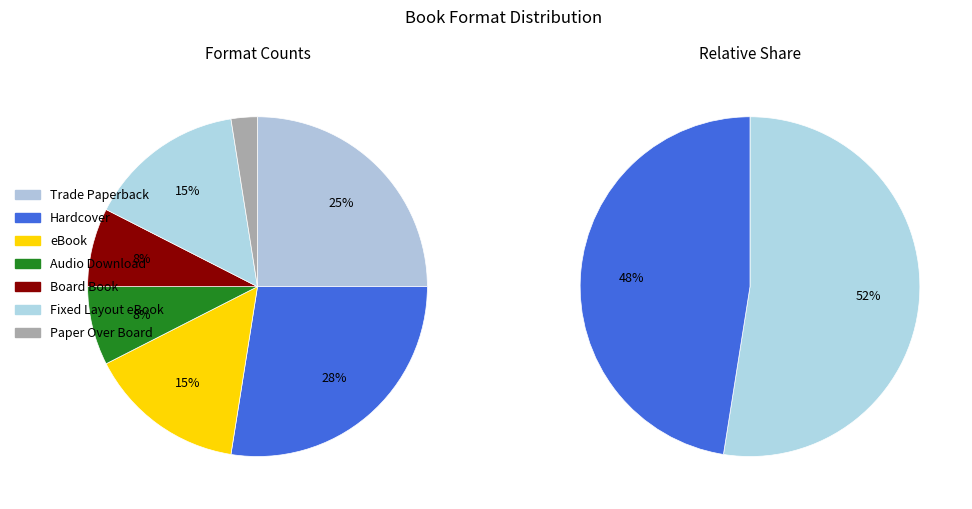

What portion of the pie excludes Board Book?

92.5%